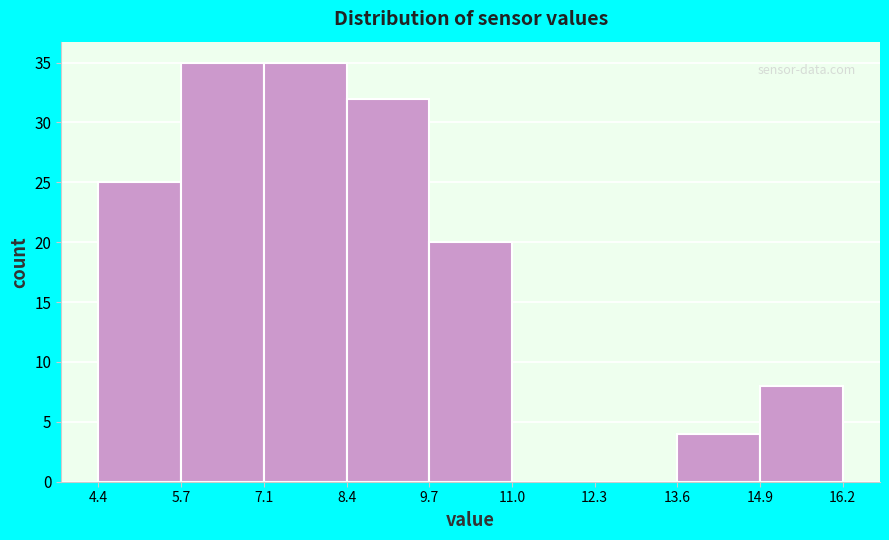

Reading left to right, transcribe this chart: for each bar, give the range it covers on the x-axis and its height. The values are not printed on the chart, so give them approximately, as read against the axis.

4.4 to 5.7: 25
5.7 to 7.1: 35
7.1 to 8.4: 35
8.4 to 9.7: 32
9.7 to 11.0: 20
11.0 to 12.3: 0
12.3 to 13.6: 0
13.6 to 14.9: 4
14.9 to 16.2: 8